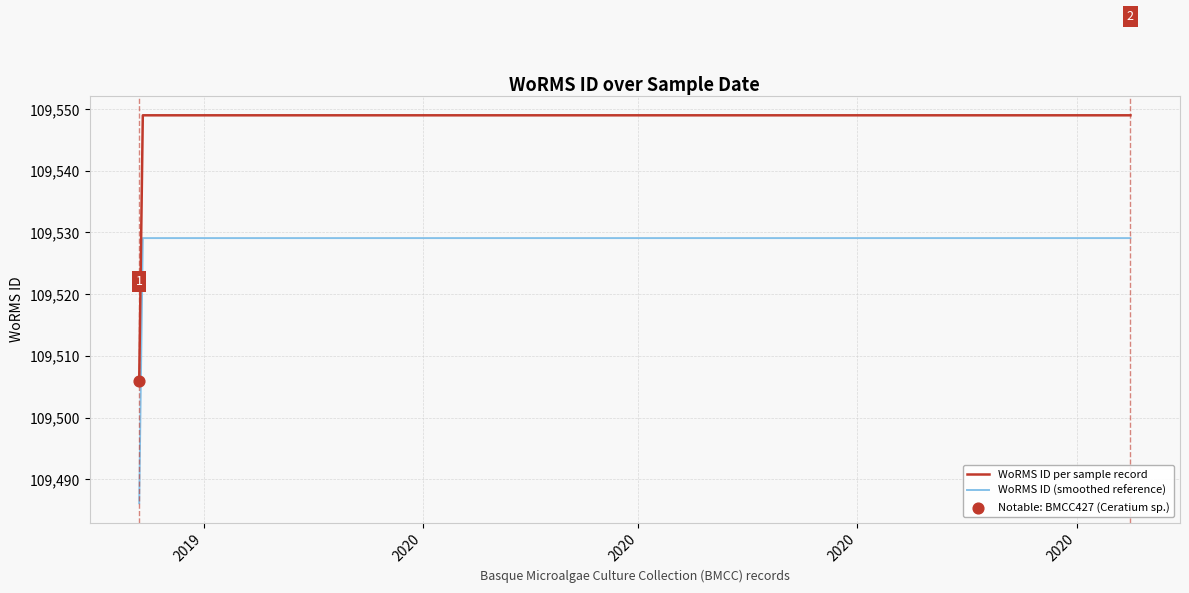

Which series reaches the maximum Y coordinate?

WoRMS ID per sample record